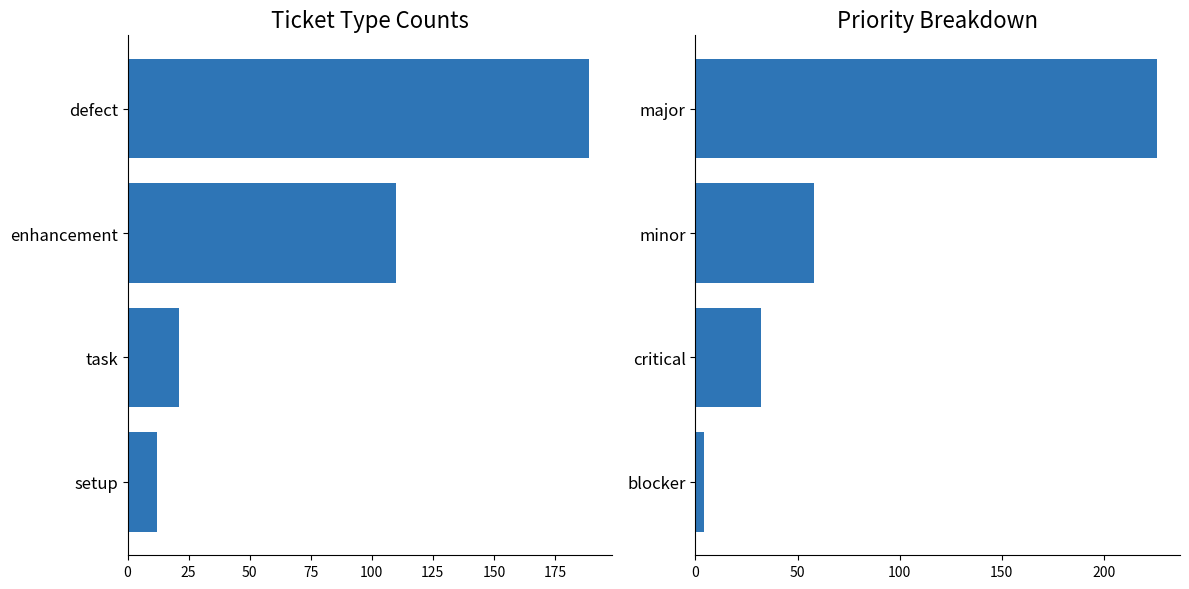

Read the value at critical.

32